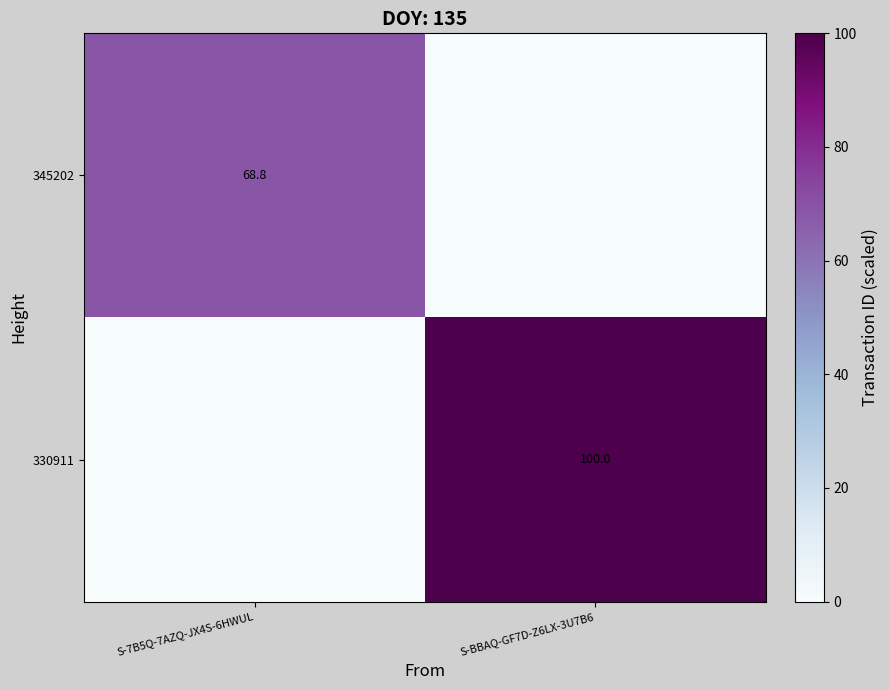

The value of 345202 at S-7B5Q-7AZQ-JX4S-6HWUL is 106.4. True or false?

False